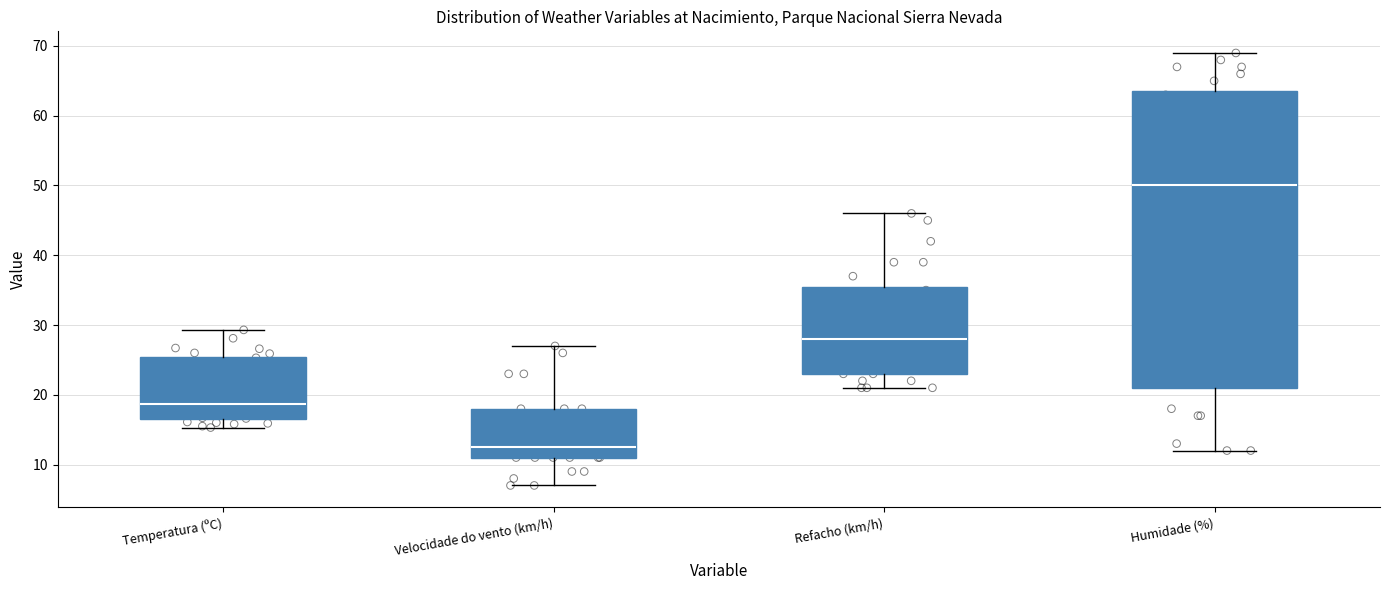

Comparing the boxes themselves (not the whiskers), which one is the tallest?

Humidade (%)